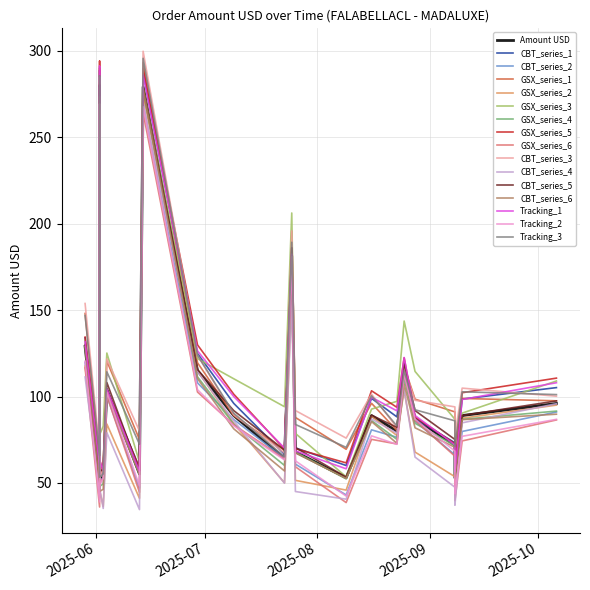

Is this an area chart (filled region under the line)?

No